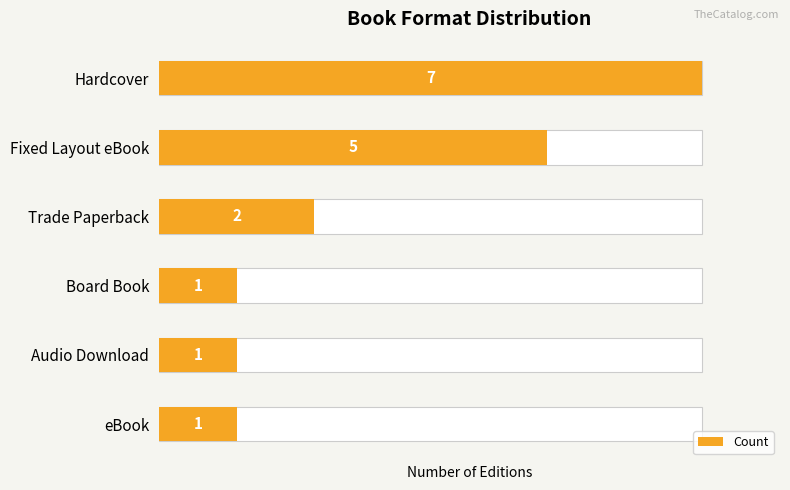

What is the value of the 4th bar from the left?

1